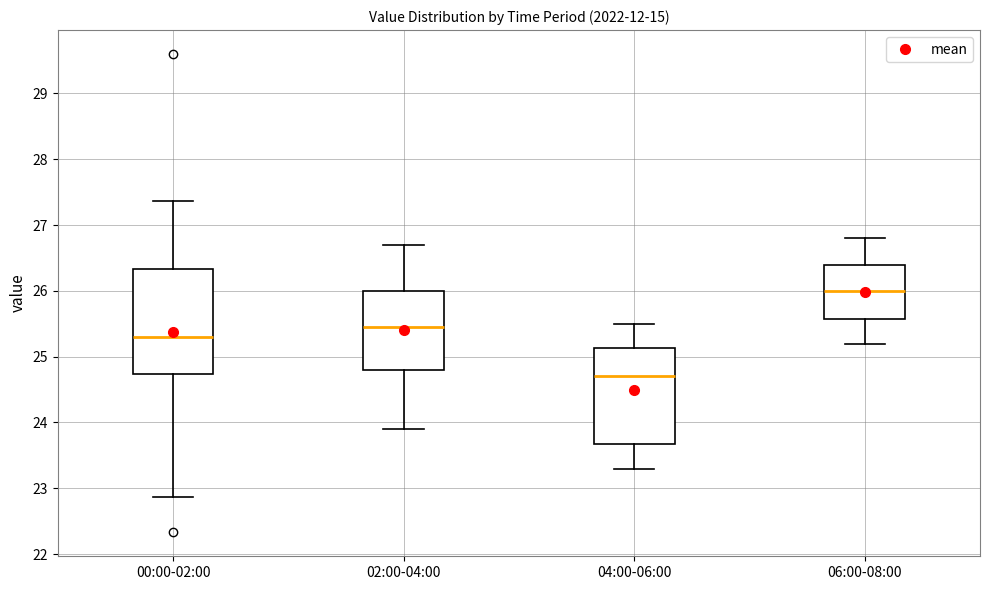

Where does the lower whisker of the box for 06:00-08:00 end on the y-axis? The values are not printed on the chart, so give them approximately, as read against the axis.

25.2